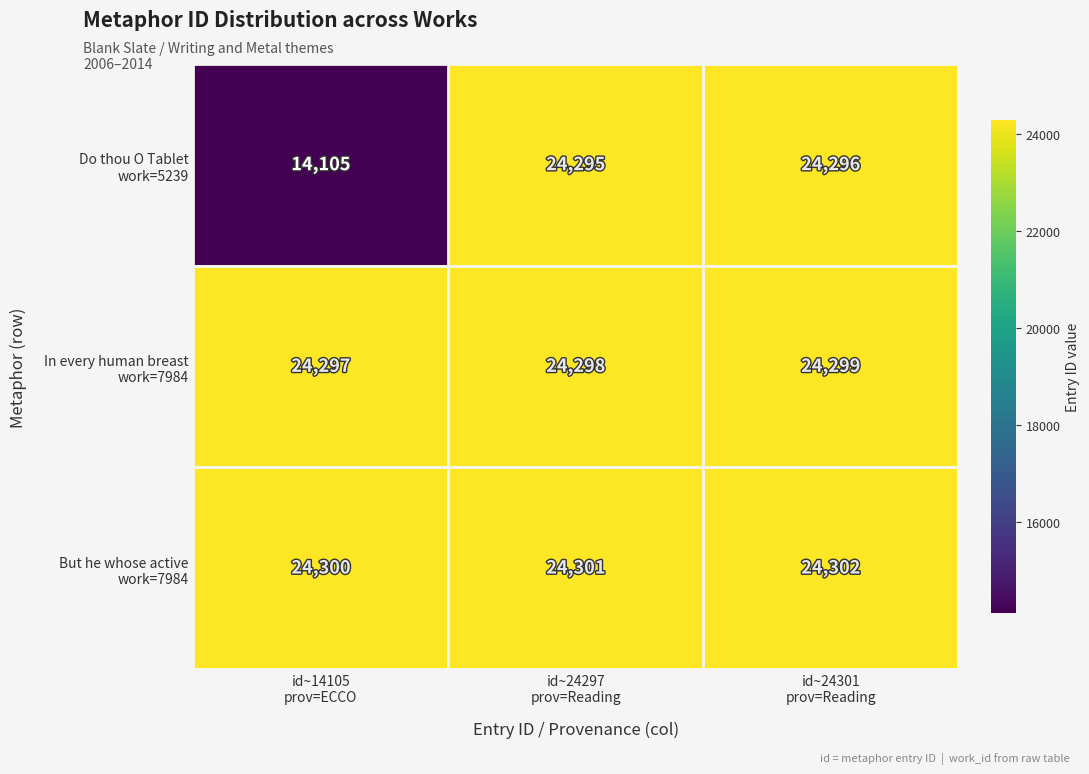

At how many categories does at least one series exceed 23864?

3